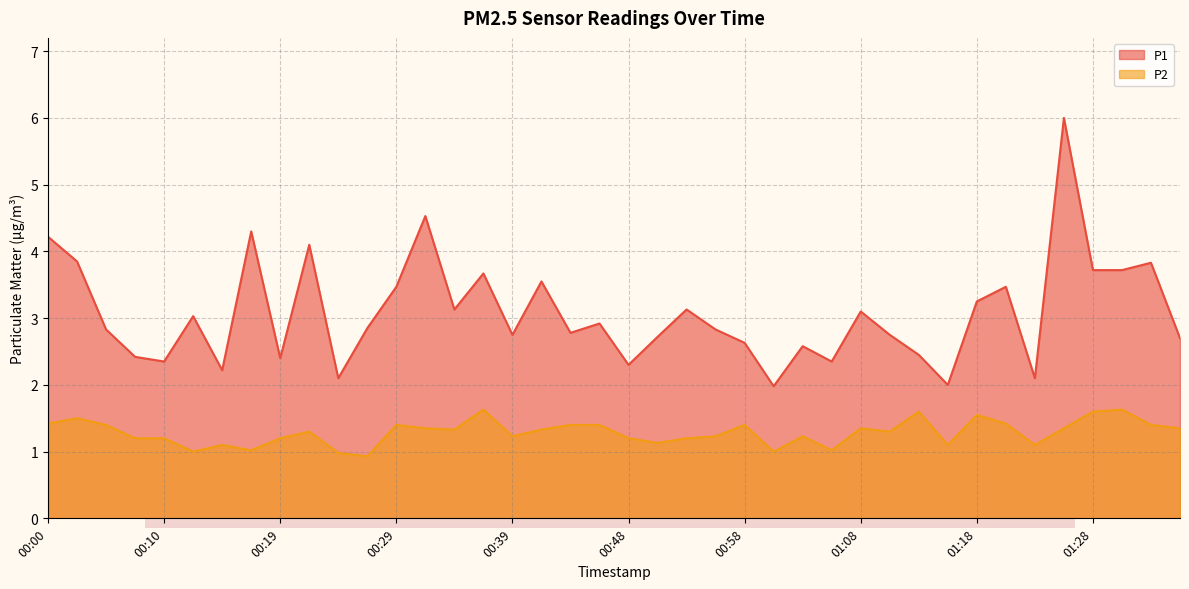

How many values in the P2 series are below 1?

2